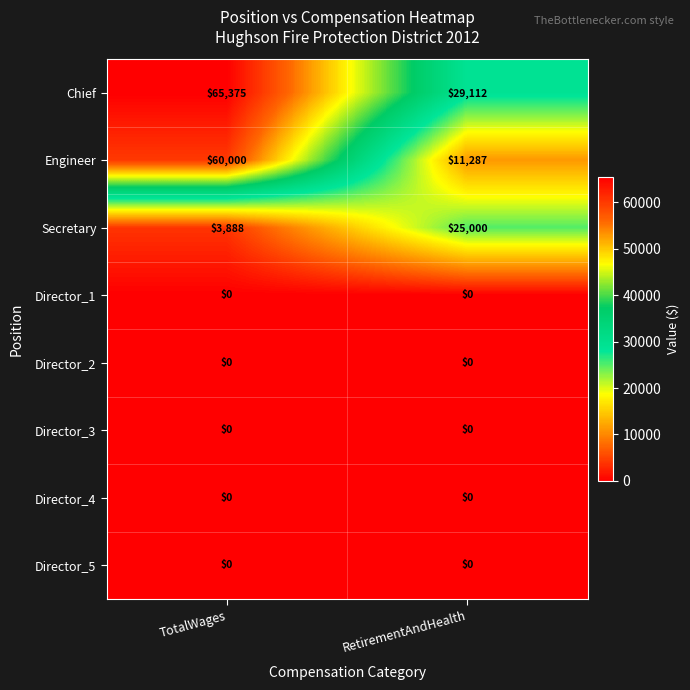

What is the maximum value shown in the chart?

65375